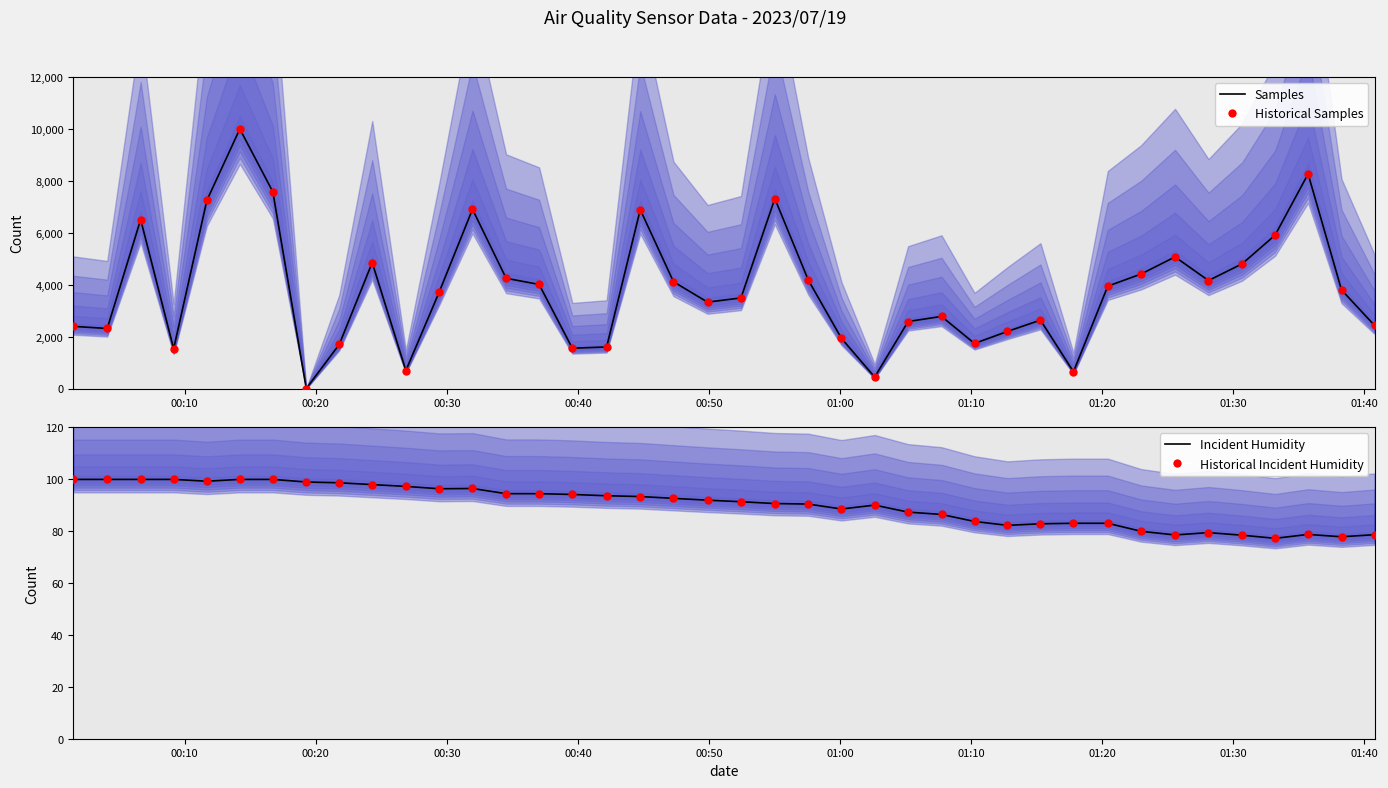

Which series has the largest Y range (max minus min)?

Samples